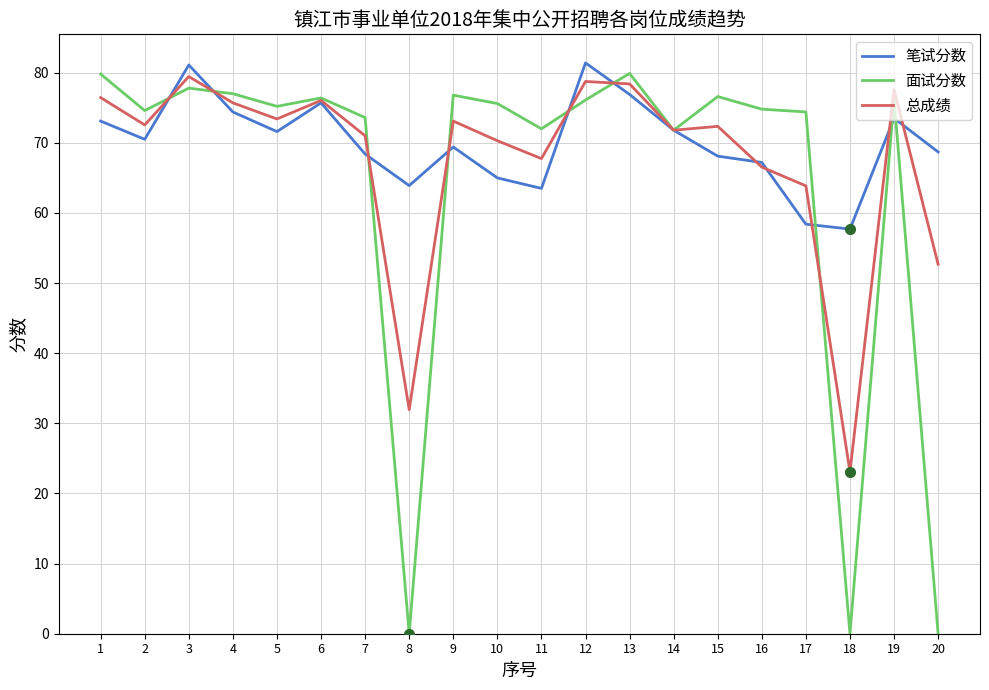

The 笔试分数 series shows 15.8 at 4. True or false?

False